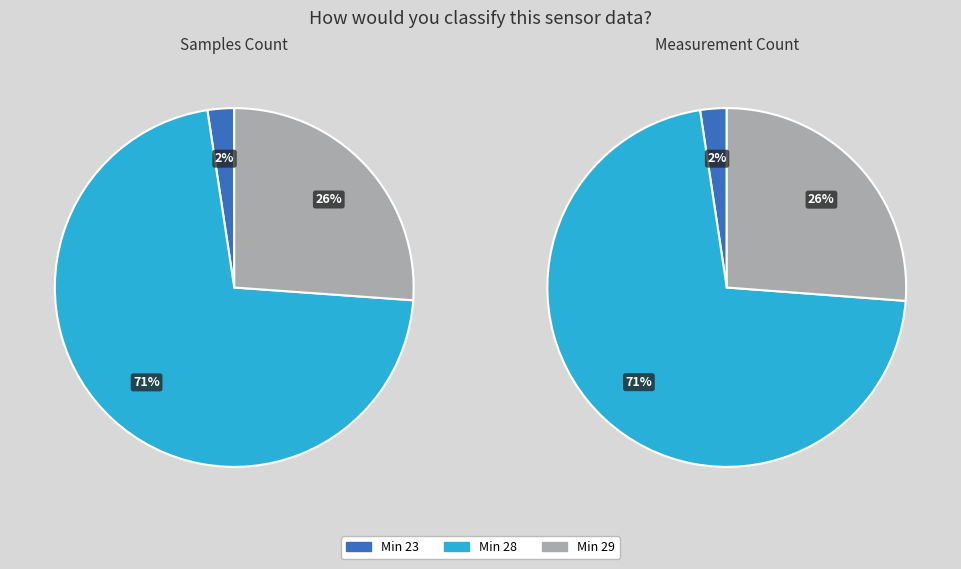

Which category has the biggest portion of the pie?

Min_cycle 28